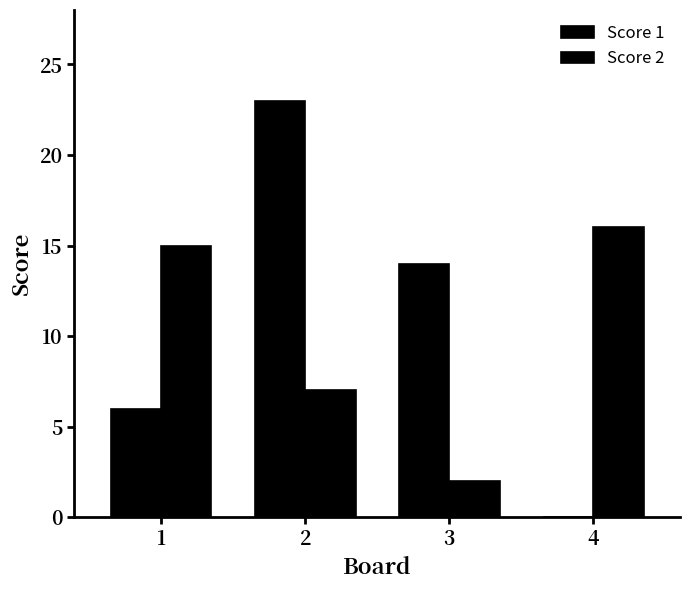

How many groups of bars are there?

4